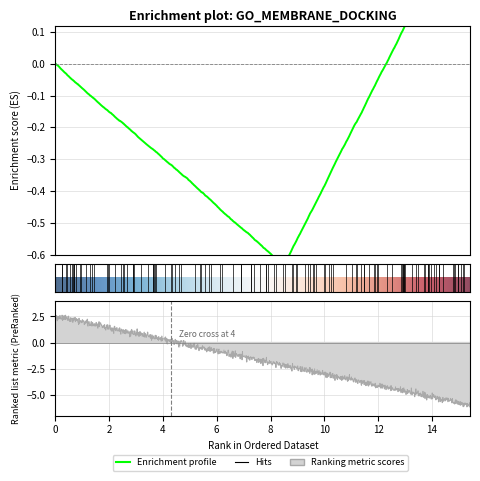

How many lines are shown in the chart?

6